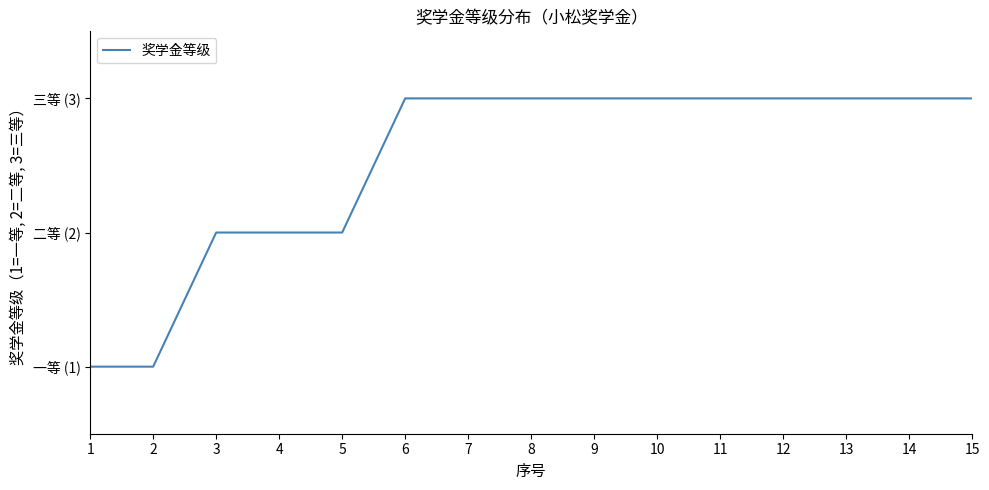

Is this an area chart (filled region under the line)?

No